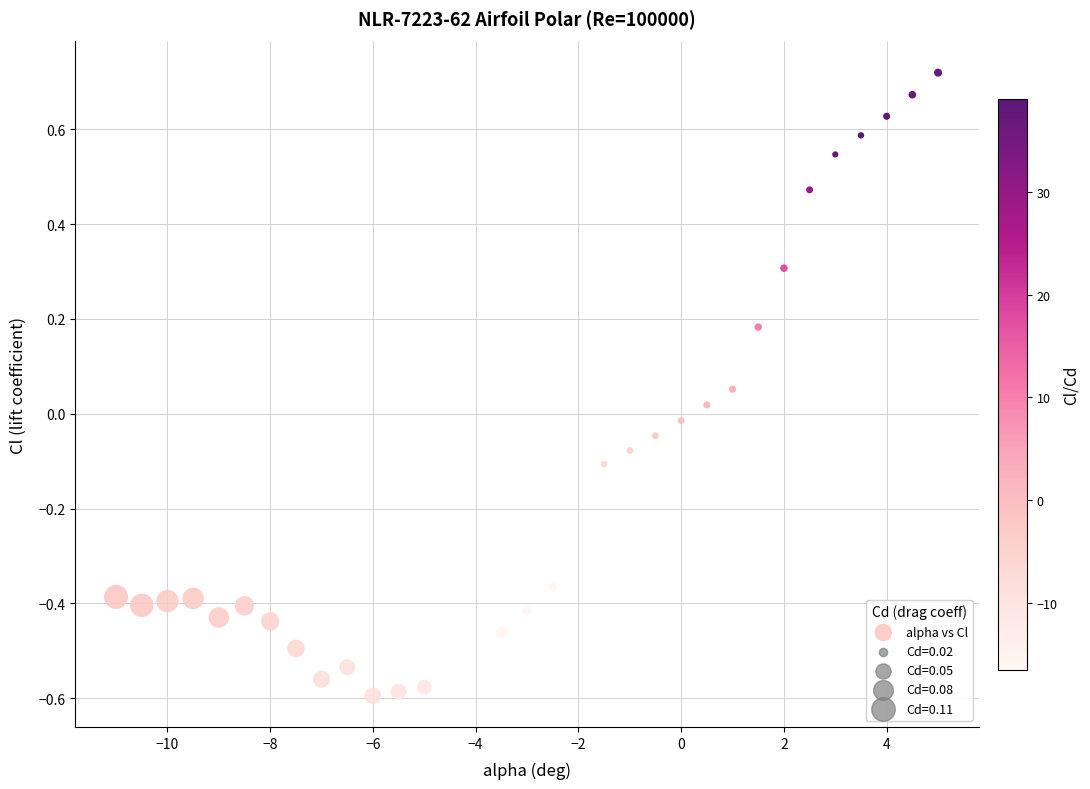

What is the range of Y values (max minus min)?

1.3